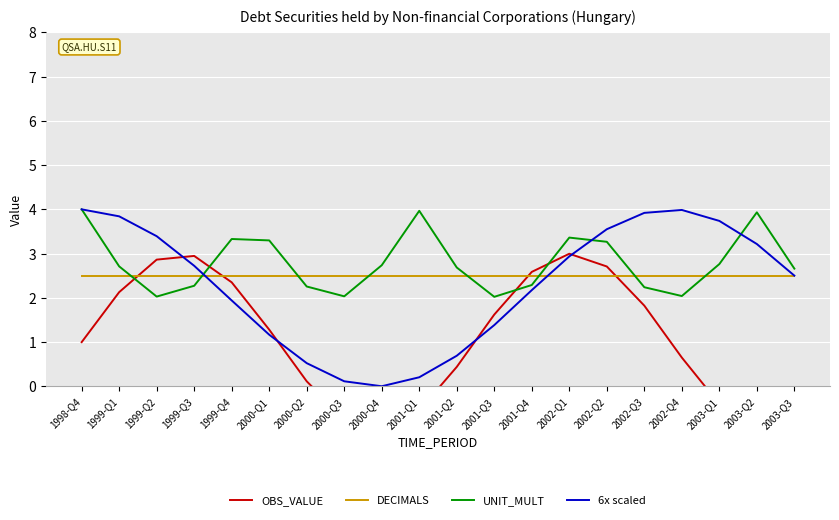

What is the highest value of the DECIMALS series?

2.5